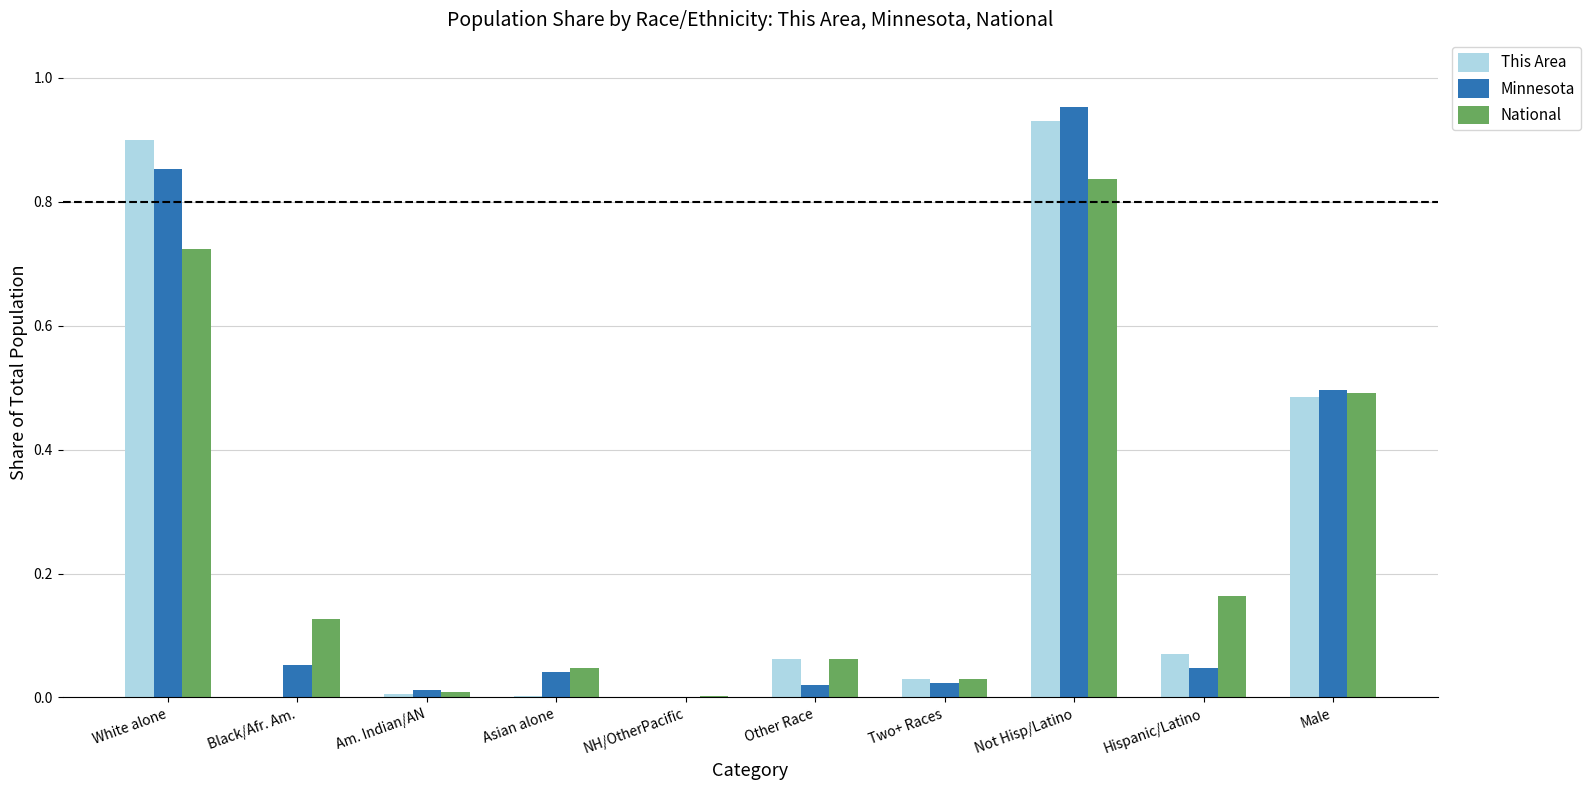

The This Area series shows -0.3 at NH/OtherPacific. True or false?

False